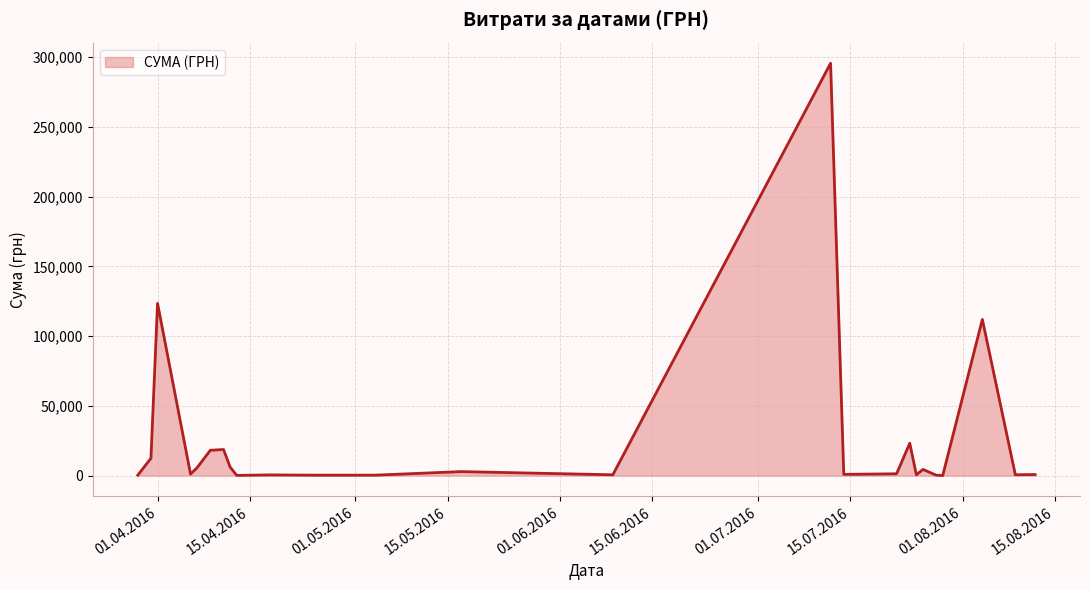

What is the difference between the maximum and minimum values?

295540.8